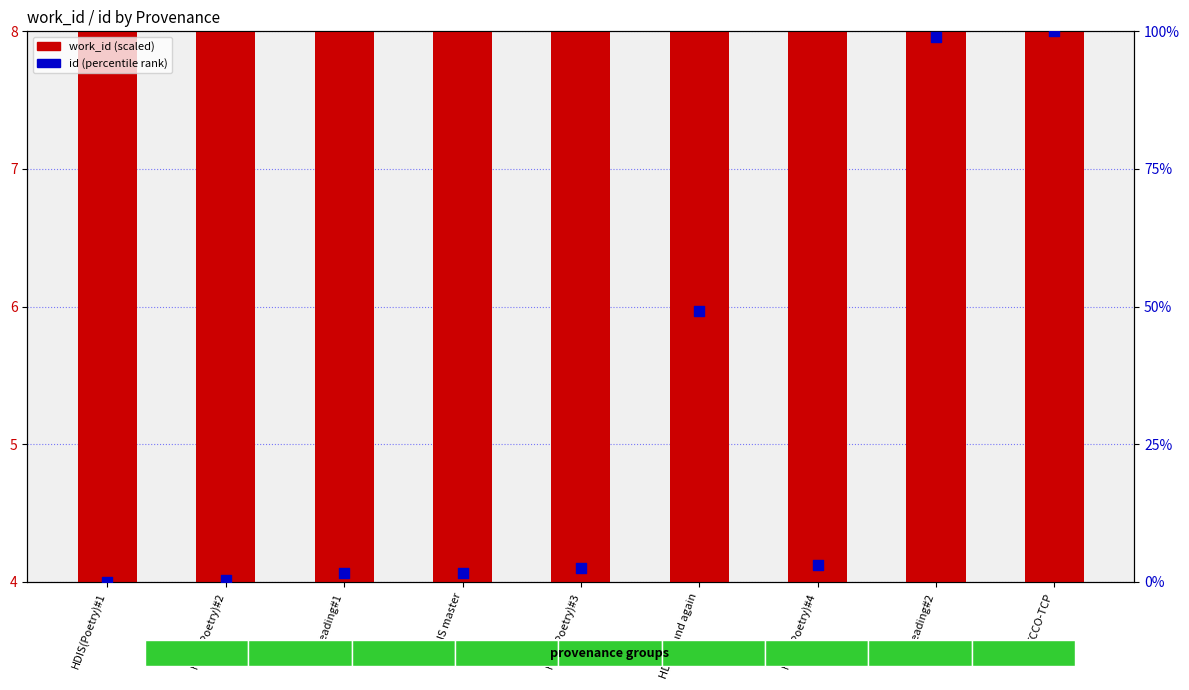

Which series reaches the maximum Y coordinate?

id (percentile)